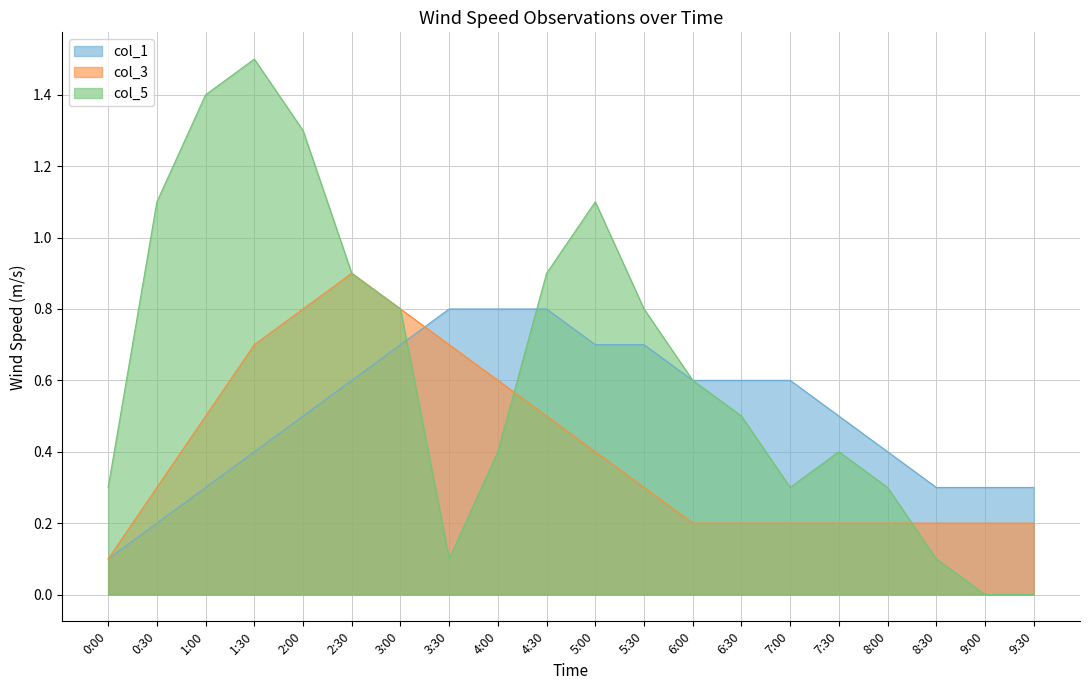

Which series has the widest spread of values?

col_5